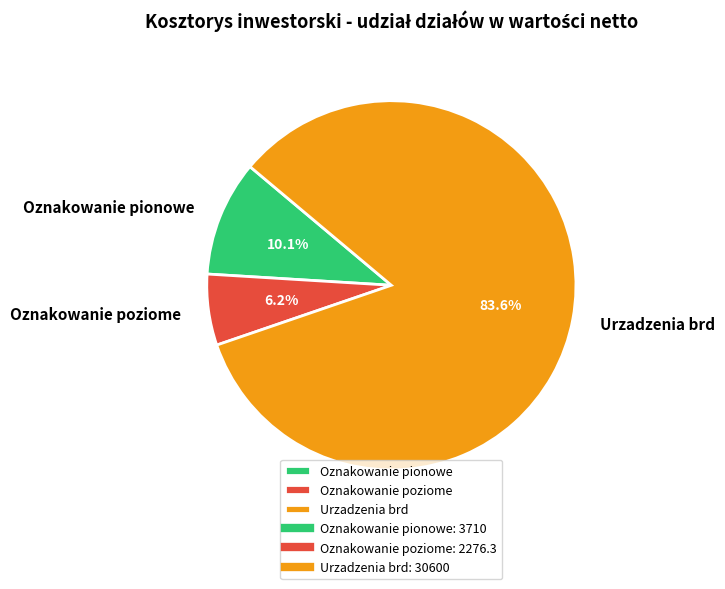

How much of the chart is everything except Oznakowanie pionowe?

89.9%